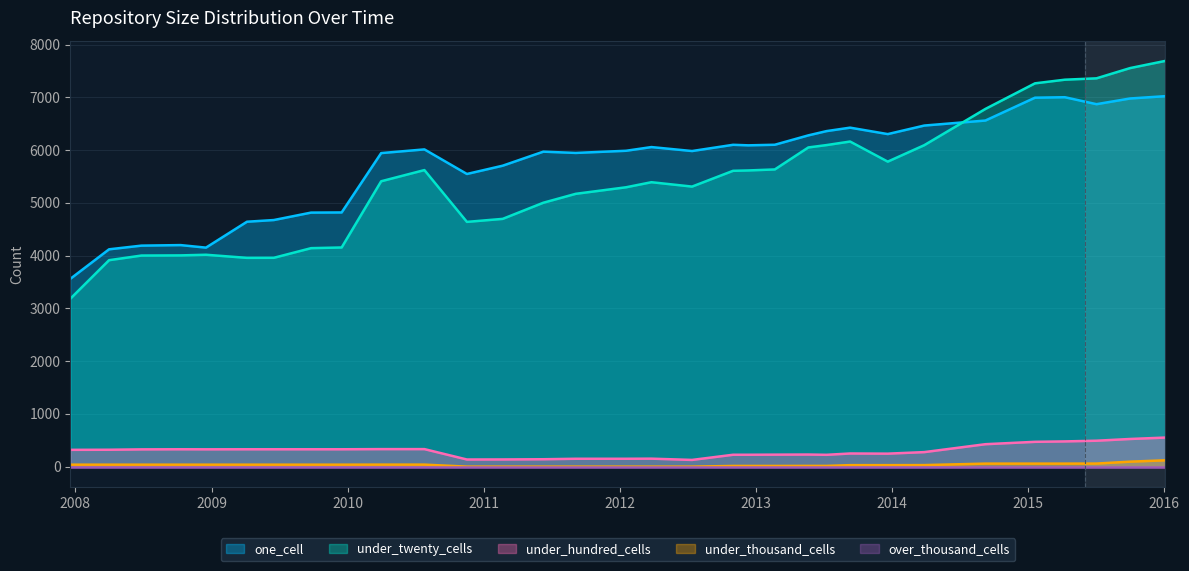

What is the difference between the maximum and minimum values in the under_twenty_cells series?

4509